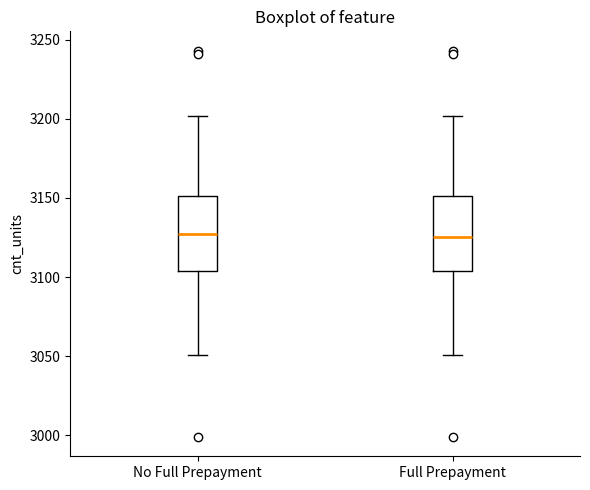

Reading left to right, read every box against the y-axis: the position of its median line, the range the box covers, and the ends of its whiskers. The values are not printed on the chart, so give them approximately, as read against the axis.

No Full Prepayment: median 3125, box 3105 to 3150, whiskers 3050 to 3200
Full Prepayment: median 3125, box 3105 to 3150, whiskers 3050 to 3200